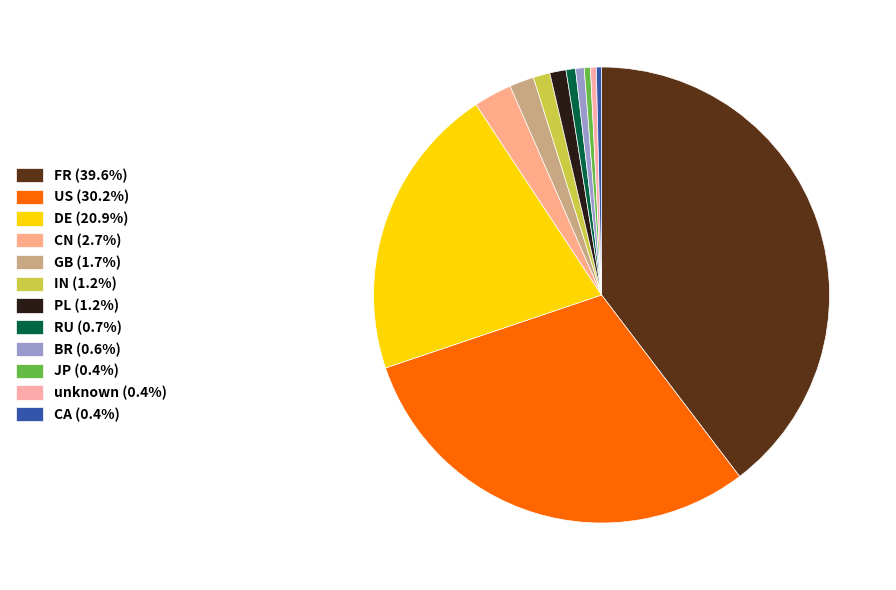

What is the change in value from FR to GB?

-32738